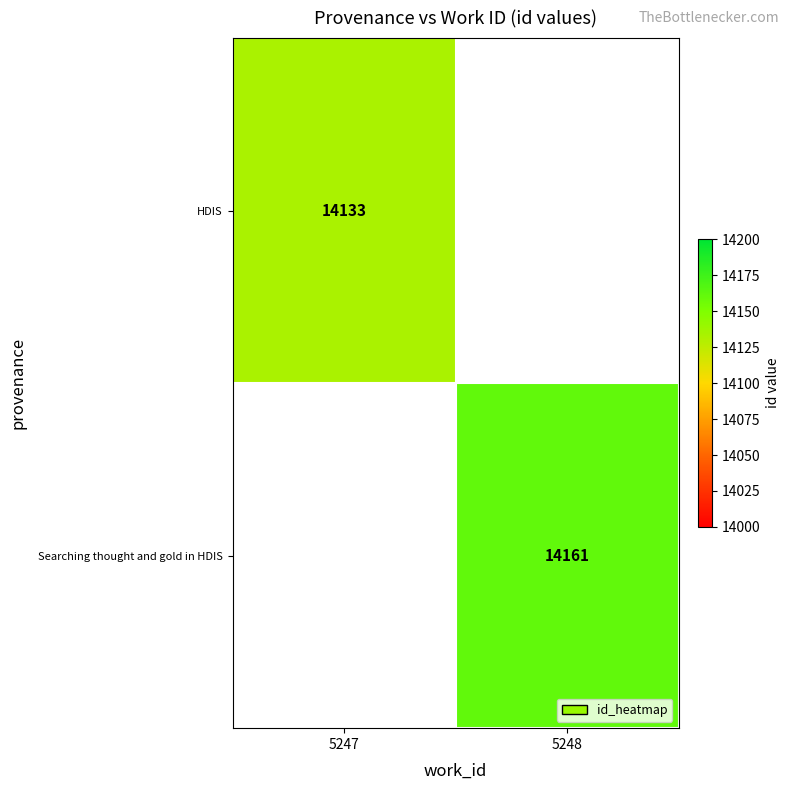

Is it true that HDIS equals 14133 at 5247?

True